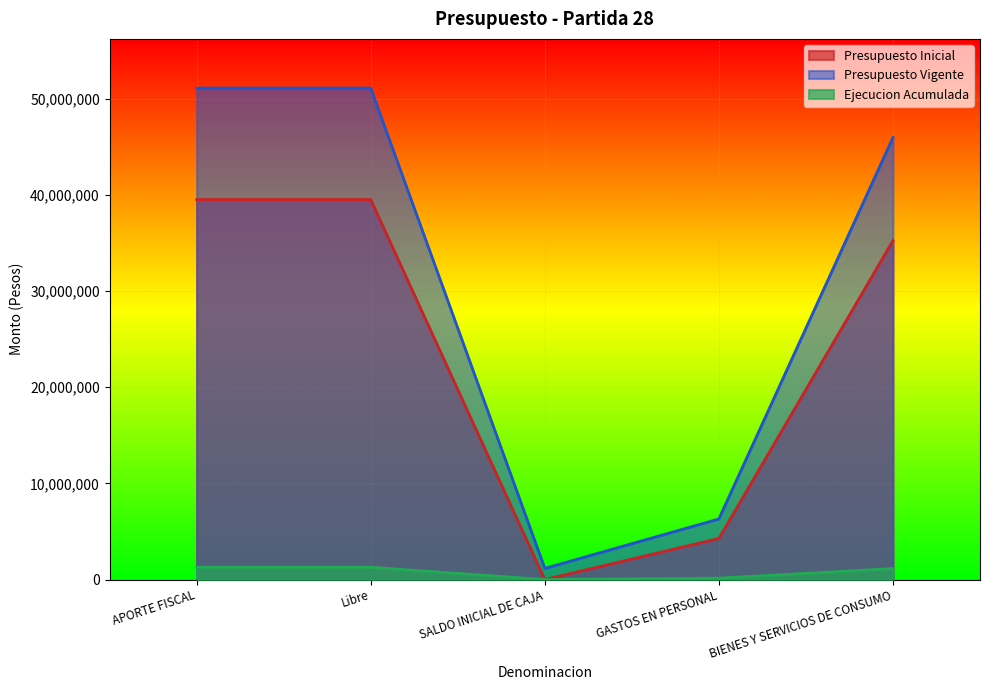

What is the difference between the second highest and minimum values in the Presupuesto Vigente series?

49933513